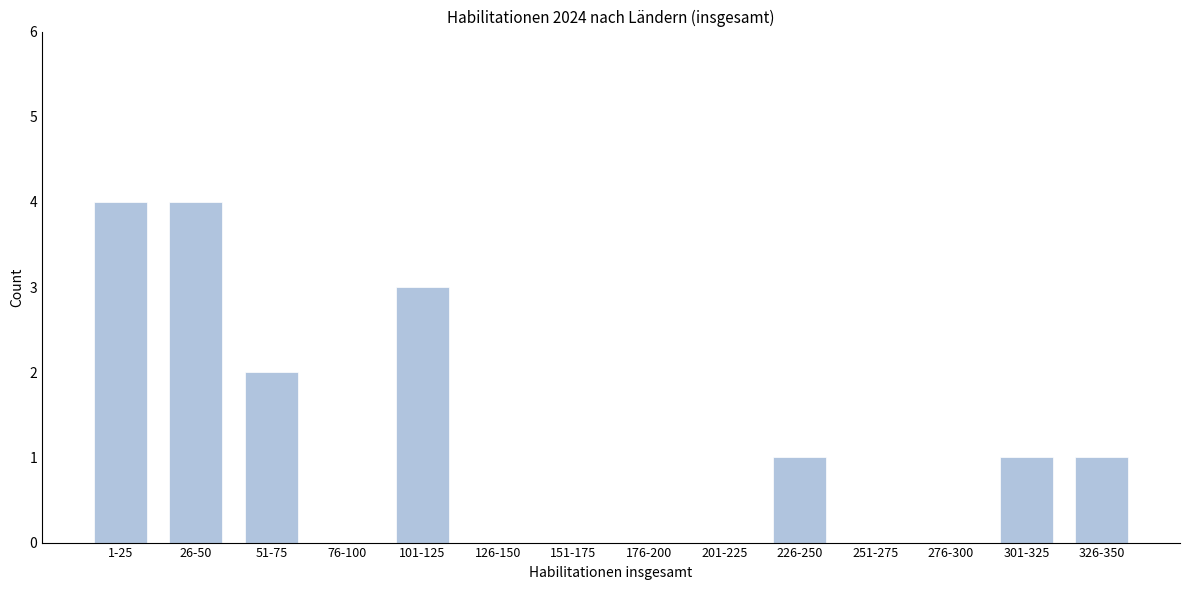

Reading left to right, what are all the values shown in this chart?

1-25=4	26-50=4	51-75=2	76-100=0	101-125=3	126-150=0	151-175=0	176-200=0	201-225=0	226-250=1	251-275=0	276-300=0	301-325=1	326-350=1